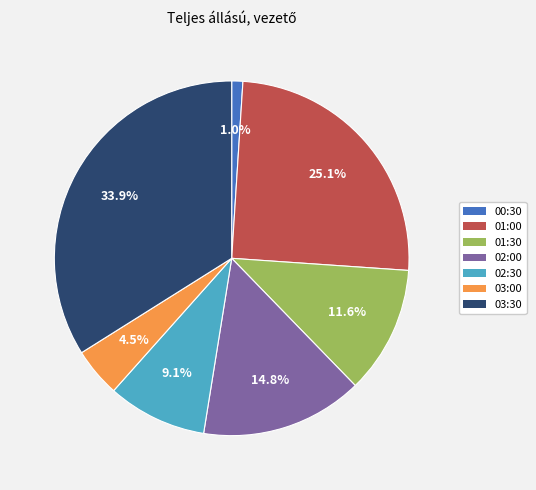

Is the sum of 01:00 and 03:30 greater than half?

Yes